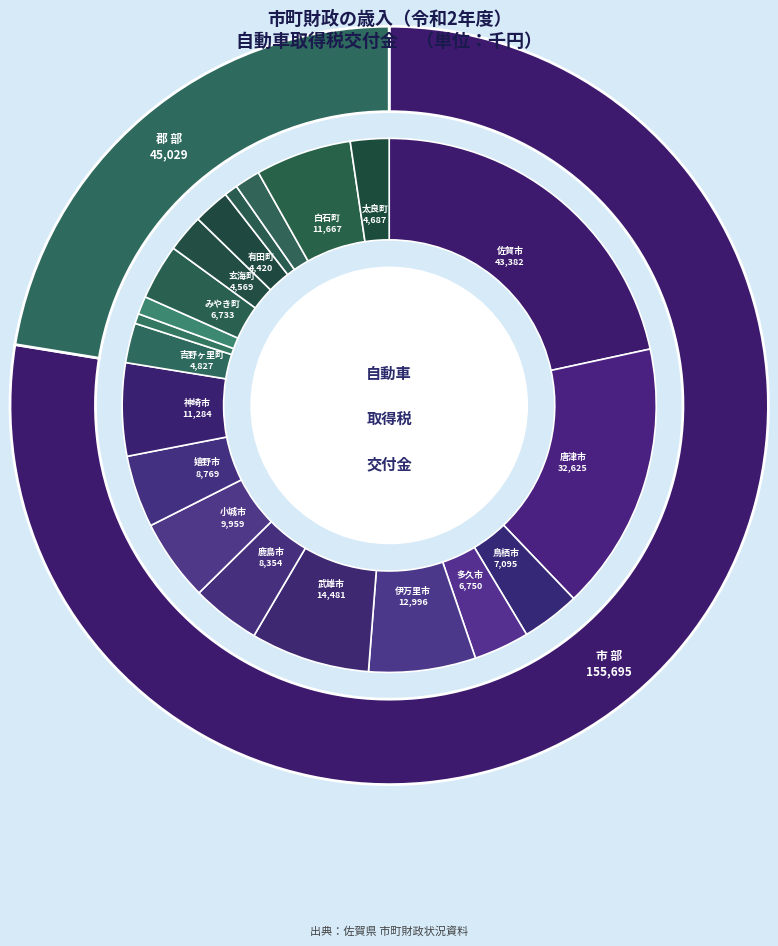

Is there any slice that represents more than half of the pie?

No